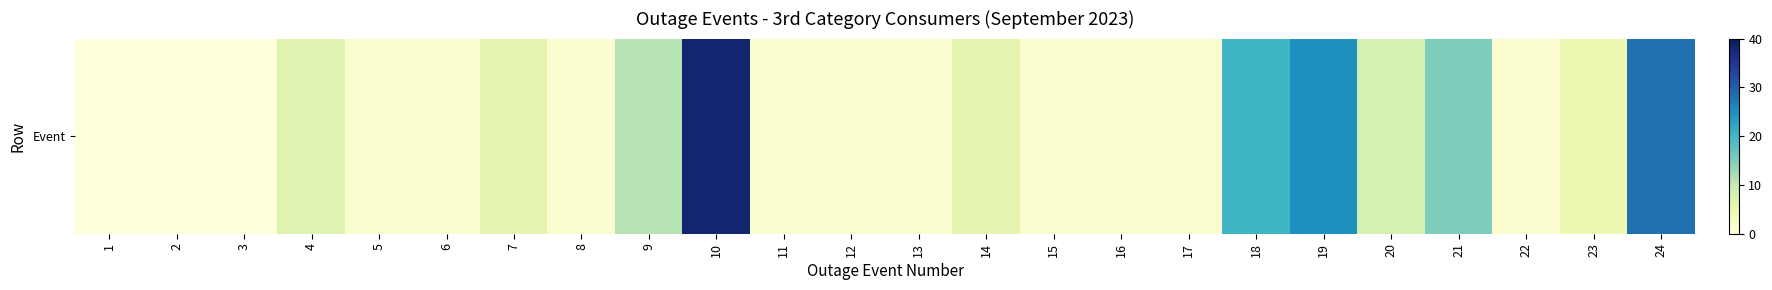

What is the approximate value at 15?

1